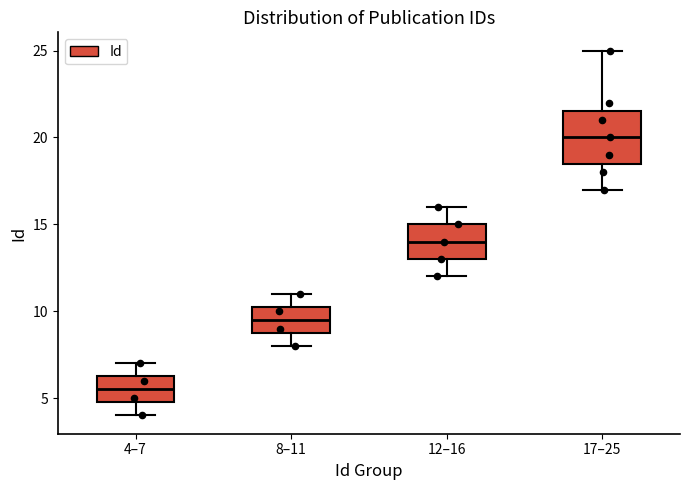

Which box has the highest median line?

17–25